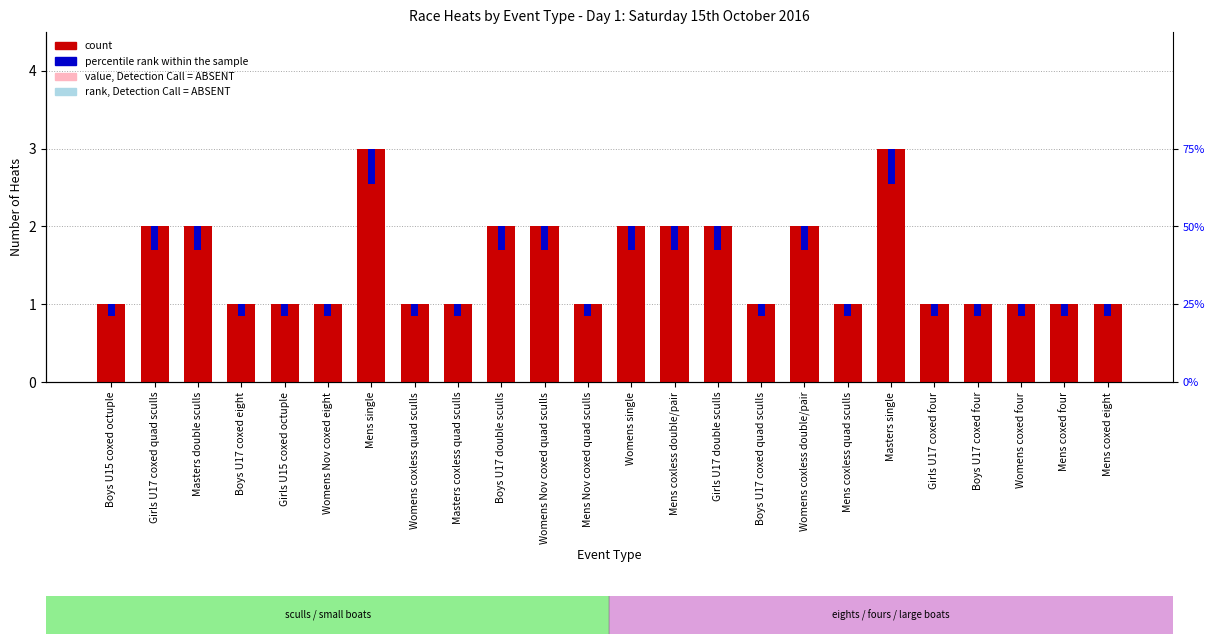

List the labels in order of percentile rank within the sample value, largest first.

Mens single, Masters single, Girls U17 coxed quad sculls, Masters double sculls, Boys U17 double sculls, Womens Nov coxed quad sculls, Womens single, Mens coxless double/pair, Girls U17 double sculls, Womens coxless double/pair, Boys U15 coxed octuple, Boys U17 coxed eight, Girls U15 coxed octuple, Womens Nov coxed eight, Womens coxless quad sculls, Masters coxless quad sculls, Mens Nov coxed quad sculls, Boys U17 coxed quad sculls, Mens coxless quad sculls, Girls U17 coxed four, Boys U17 coxed four, Womens coxed four, Mens coxed four, Mens coxed eight